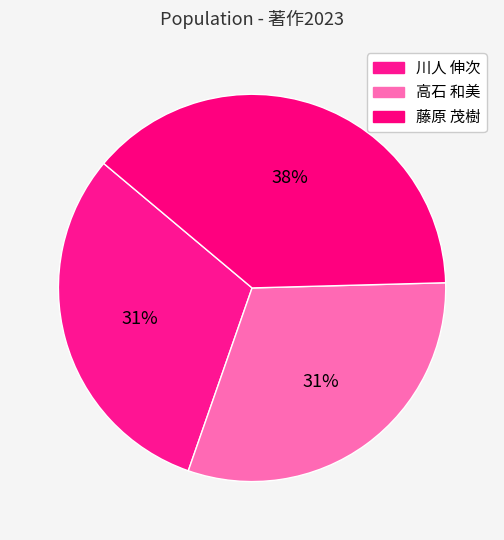

What percentage is the 藤原 茂樹 slice, to the nearest percent?

38%